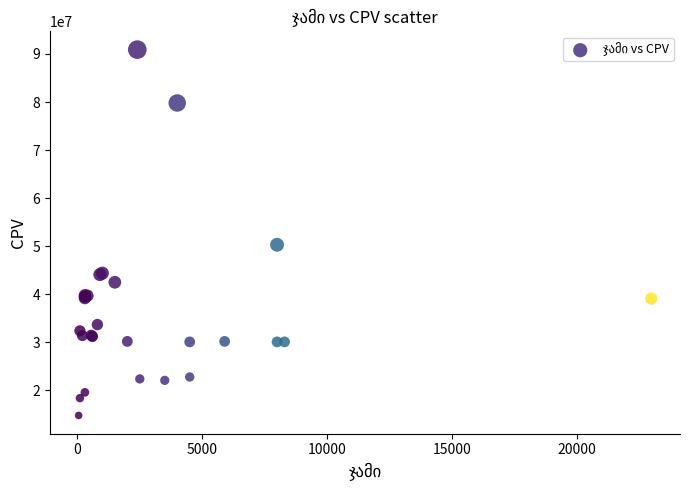

What Y value in the scatter plot is closest to 52850000?

50300000